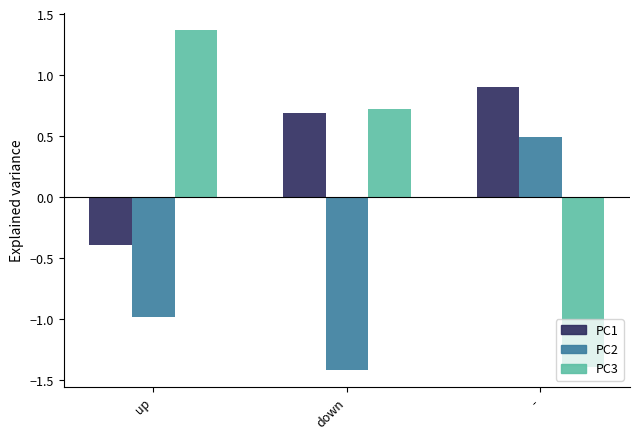

What is the difference between the highest and lowest values at down?

2.1